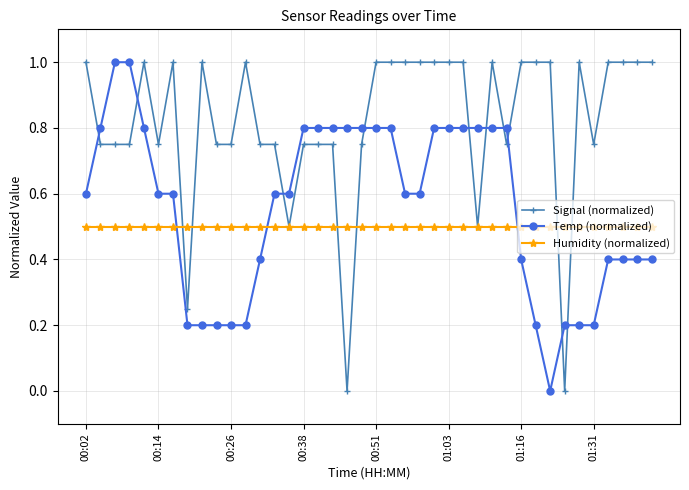

List the series in order of their overall mean, lowest first.

Humidity (normalized), Temp (normalized), Signal (normalized)